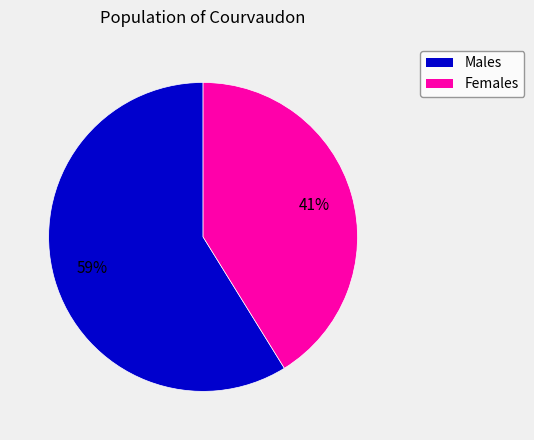

To the nearest percent, what is the difference between the largest and smallest slice percentages?

18%